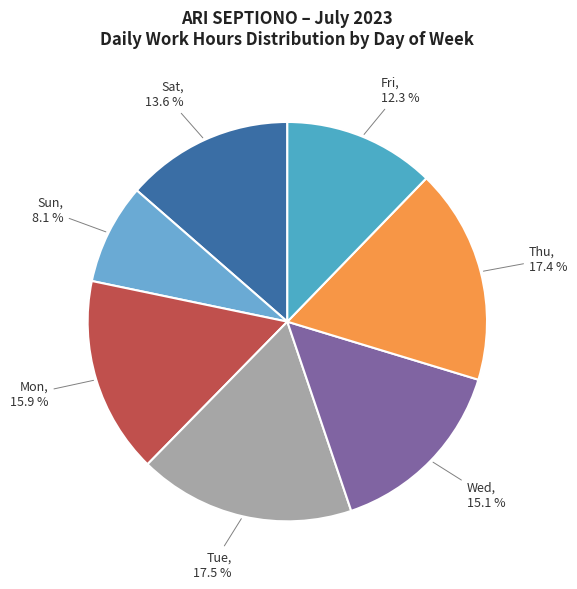

What is the ratio of the value at Sun to the value at Thu?

0.5